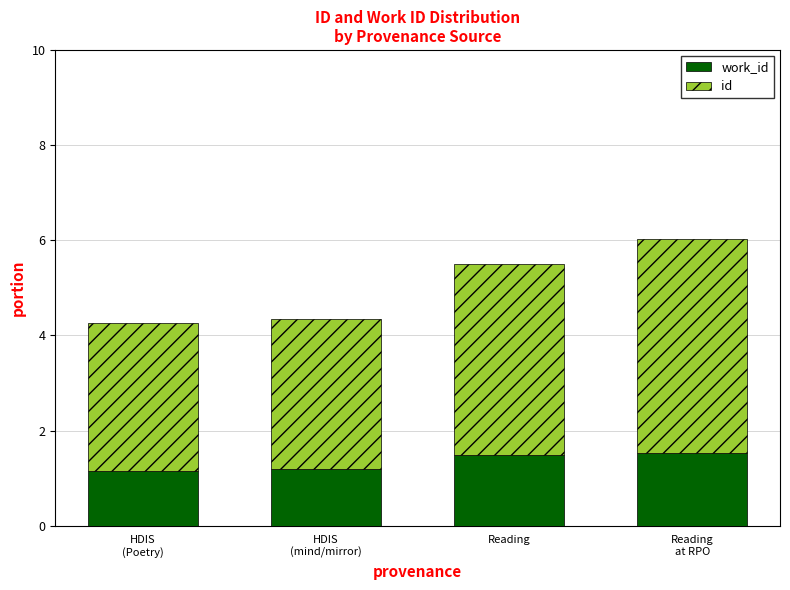

Are the bars grouped side by side (vs. stacked)?

No